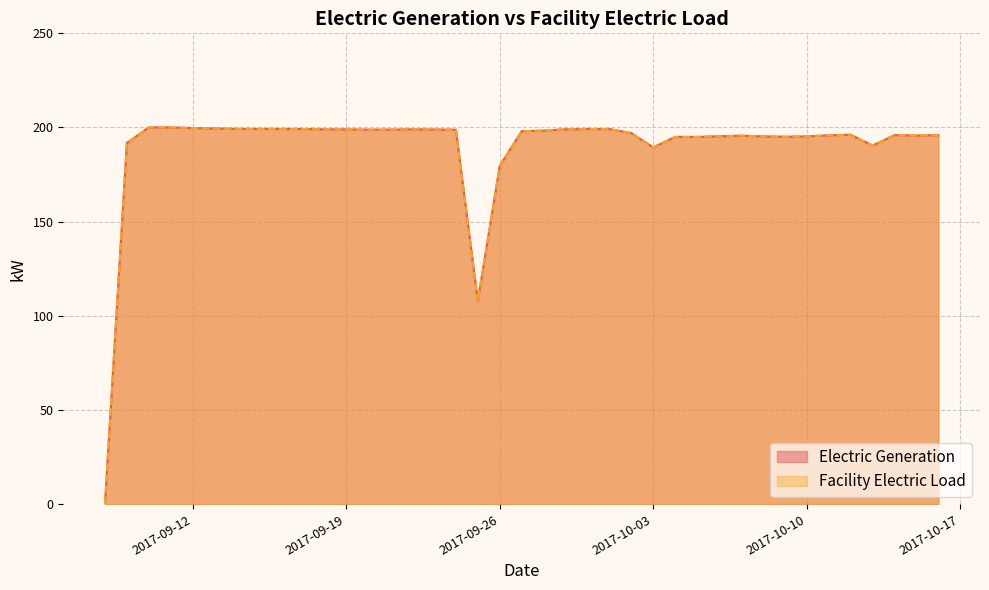

Reading left to right, extract all data points from this chart.

Electric Generation: 2017-09-08=0.0	2017-09-09=191.8	2017-09-10=200.1	2017-09-11=200.0	2017-09-12=199.7	2017-09-13=199.5	2017-09-14=199.3	2017-09-15=199.2	2017-09-16=199.2	2017-09-17=199.2	2017-09-18=199.0	2017-09-19=199.0	2017-09-20=198.9	2017-09-21=198.9	2017-09-22=199.0	2017-09-23=198.9	2017-09-24=198.8	2017-09-25=107.7	2017-09-26=179.6	2017-09-27=198.0	2017-09-28=198.4	2017-09-29=199.0	2017-09-30=199.2	2017-10-01=199.2	2017-10-02=197.1	2017-10-03=189.5	2017-10-04=195.0	2017-10-05=195.0	2017-10-06=195.3	2017-10-07=195.7	2017-10-08=195.3	2017-10-09=195.1	2017-10-10=195.3	2017-10-11=195.8	2017-10-12=196.2	2017-10-13=190.4	2017-10-14=196.0	2017-10-15=195.7	2017-10-16=195.9
Facility Electric Load: 2017-09-08=0.0	2017-09-09=191.8	2017-09-10=200.1	2017-09-11=200.0	2017-09-12=199.7	2017-09-13=199.5	2017-09-14=199.3	2017-09-15=199.2	2017-09-16=199.2	2017-09-17=199.2	2017-09-18=199.0	2017-09-19=199.0	2017-09-20=198.9	2017-09-21=198.9	2017-09-22=199.0	2017-09-23=198.9	2017-09-24=198.8	2017-09-25=107.7	2017-09-26=179.6	2017-09-27=198.0	2017-09-28=198.4	2017-09-29=199.0	2017-09-30=199.2	2017-10-01=199.2	2017-10-02=197.1	2017-10-03=189.5	2017-10-04=195.0	2017-10-05=195.0	2017-10-06=195.3	2017-10-07=195.7	2017-10-08=195.3	2017-10-09=195.1	2017-10-10=195.3	2017-10-11=195.8	2017-10-12=196.2	2017-10-13=190.4	2017-10-14=196.0	2017-10-15=195.7	2017-10-16=195.9